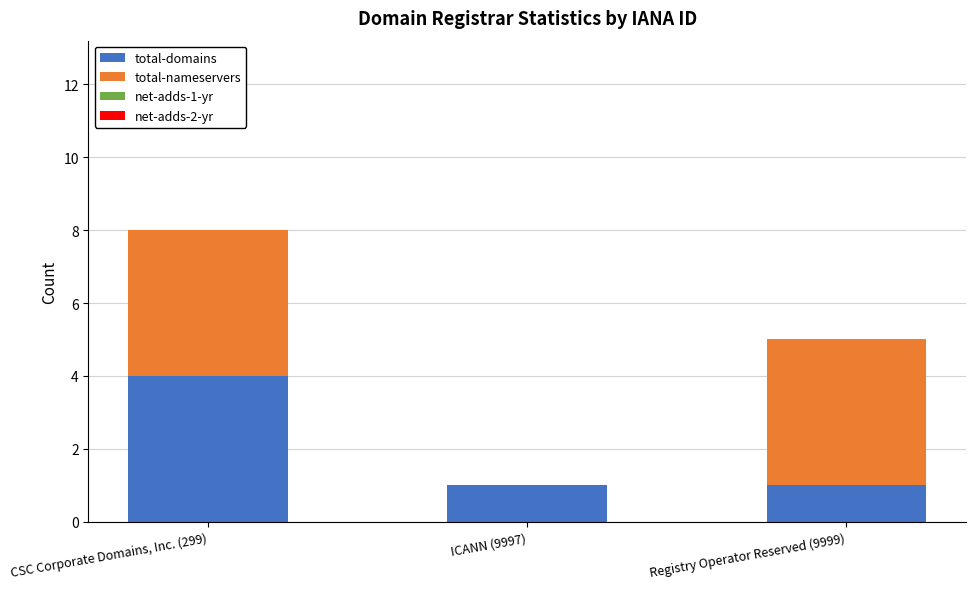

The value of total-domains at Registry Operator Reserved (9999) is 1. True or false?

True